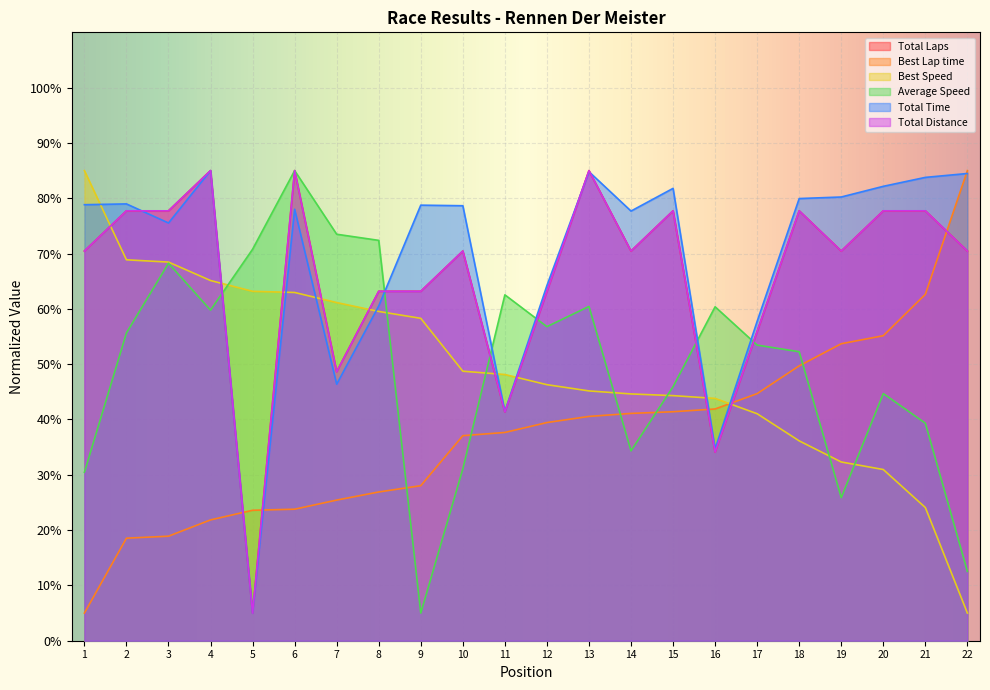

What is the highest value of the Average Speed series?

85.0